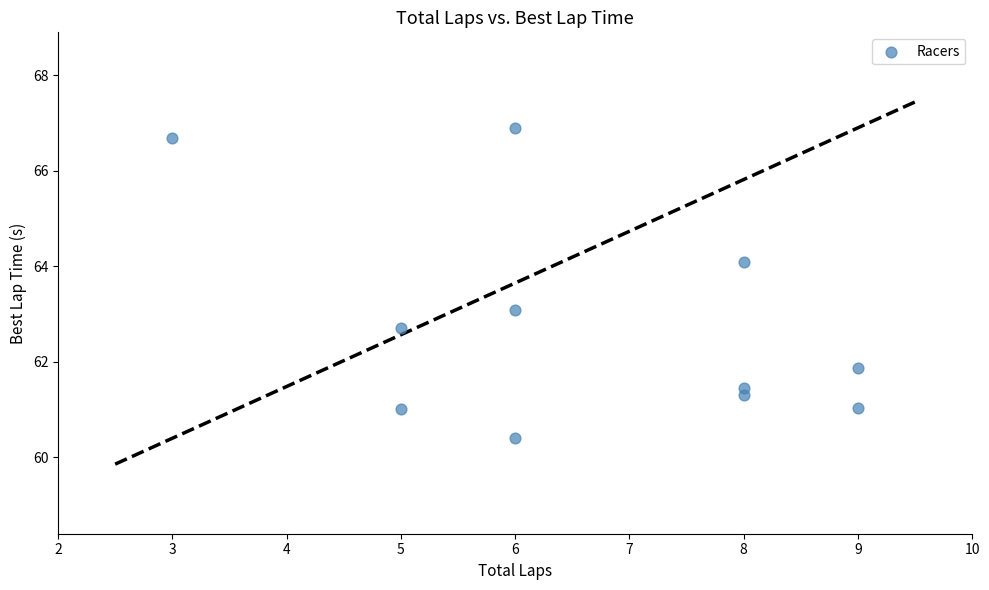

What is the average Y value?

62.8